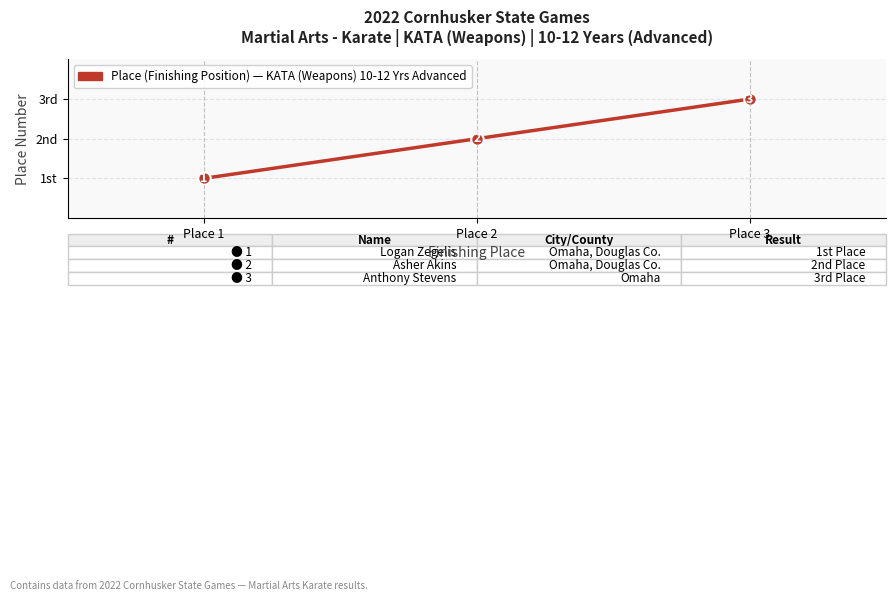

Reading left to right, what are all the values shown in this chart?

Place 1=1	Place 2=2	Place 3=3